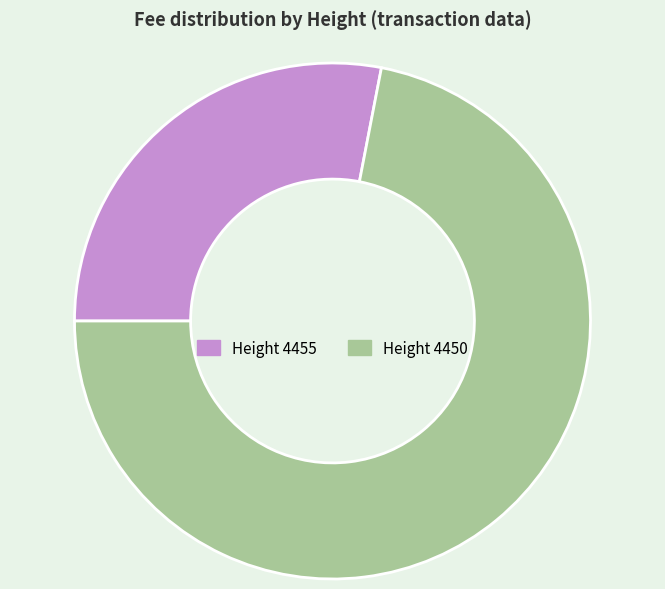

Is there a majority slice in this chart?

Yes